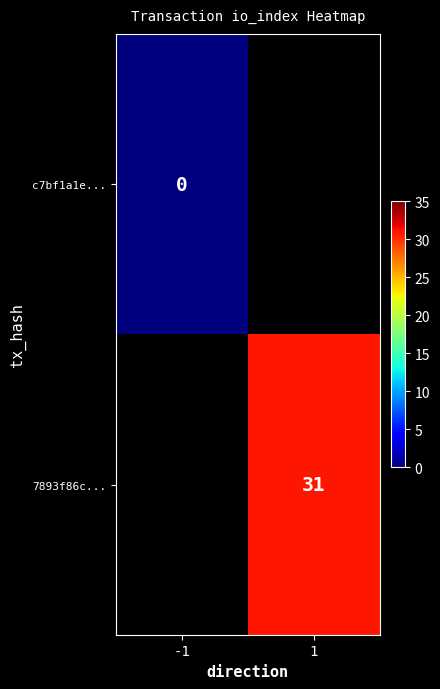

True or false: 7893f86c... has a value of 6.8 at 1.

False